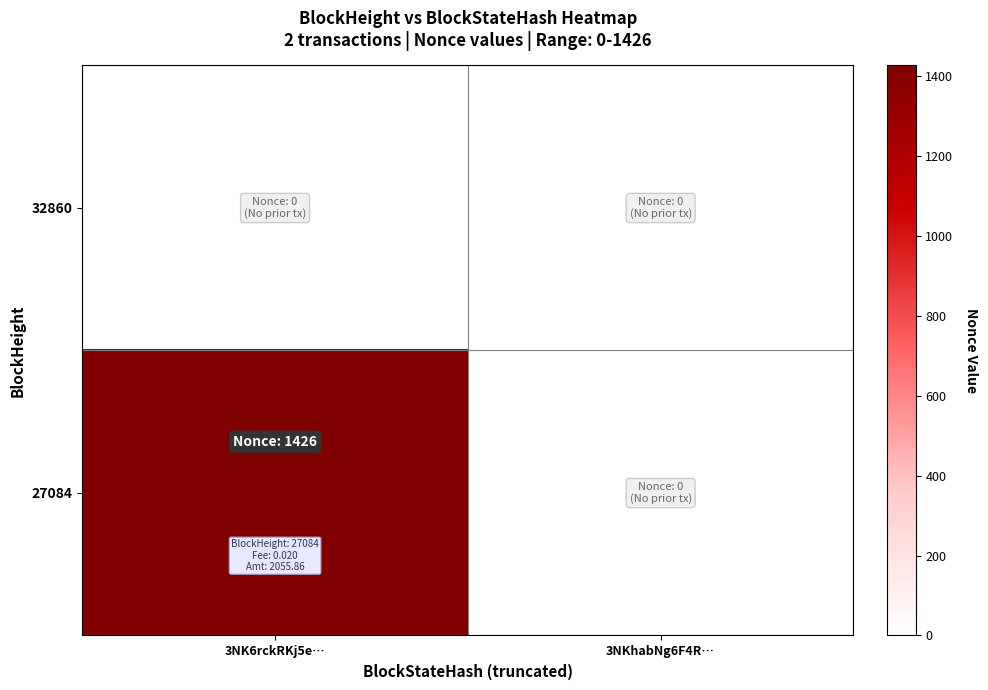

Which series has the largest range (max minus min)?

27084